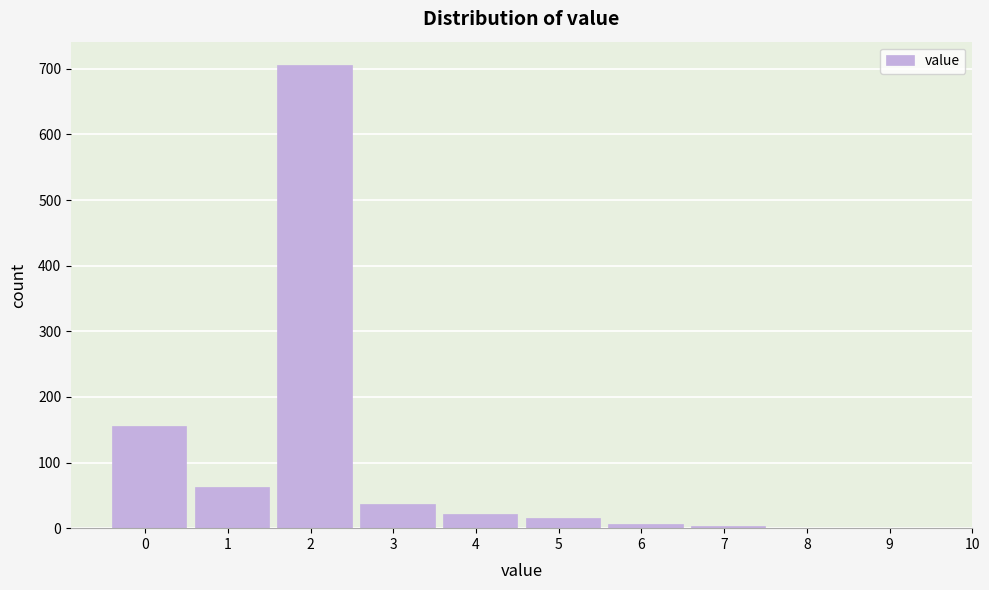

Reading left to right, extract all data points from this chart.

0=155	1=63	2=706	3=37	4=21	5=15	6=7	7=4	8=1	9=1